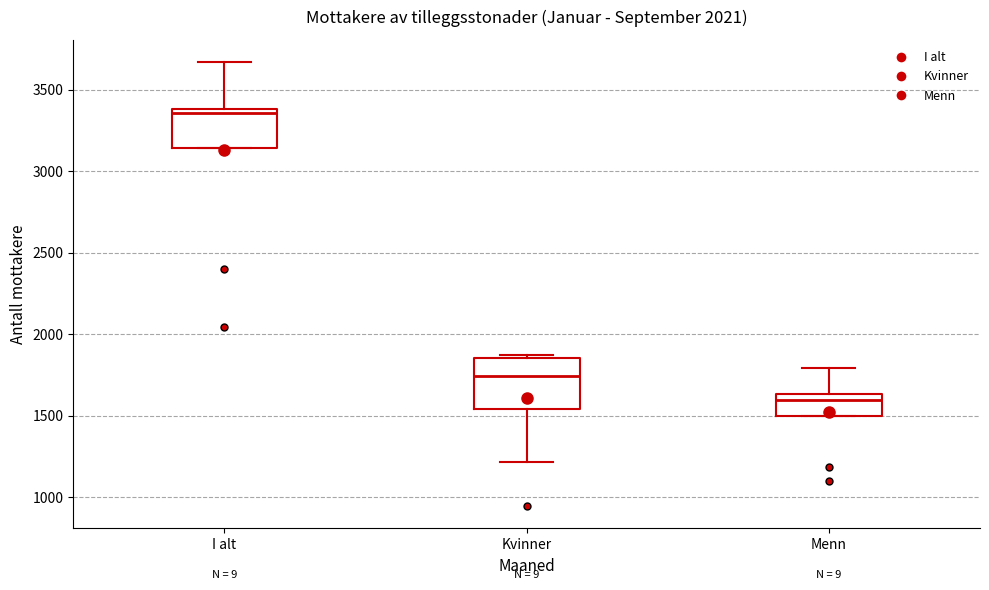

Reading left to right, transcribe this box plot: for each box, give where its median line is, the range the box spans, and where its two whiskers end, as read against the y-axis. The values are not printed on the chart, so give them approximately, as read against the axis.

I alt: median 3350, box 3150 to 3400, whiskers 3150 to 3650
Kvinner: median 1750, box 1550 to 1850, whiskers 1200 to 1900
Menn: median 1600, box 1500 to 1650, whiskers 1500 to 1800